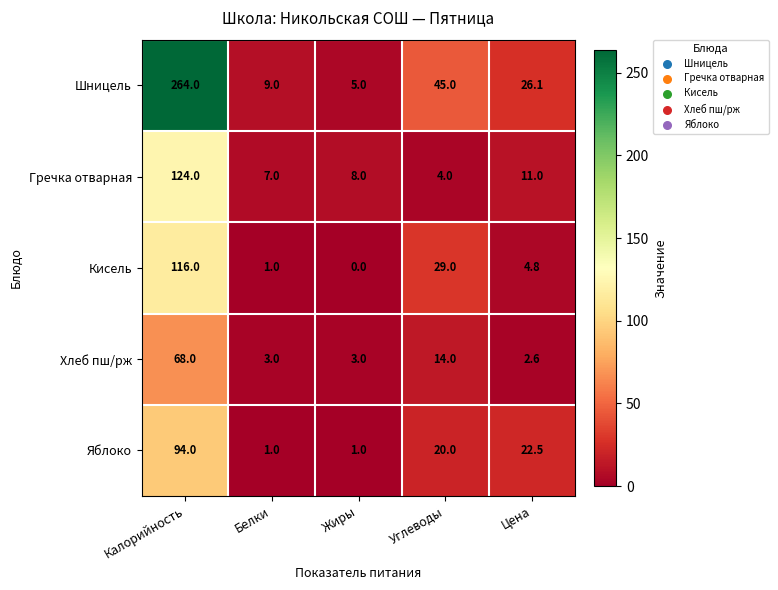

What is the difference between the second highest and second lowest values in the Хлеб пш/рж series?

11.0